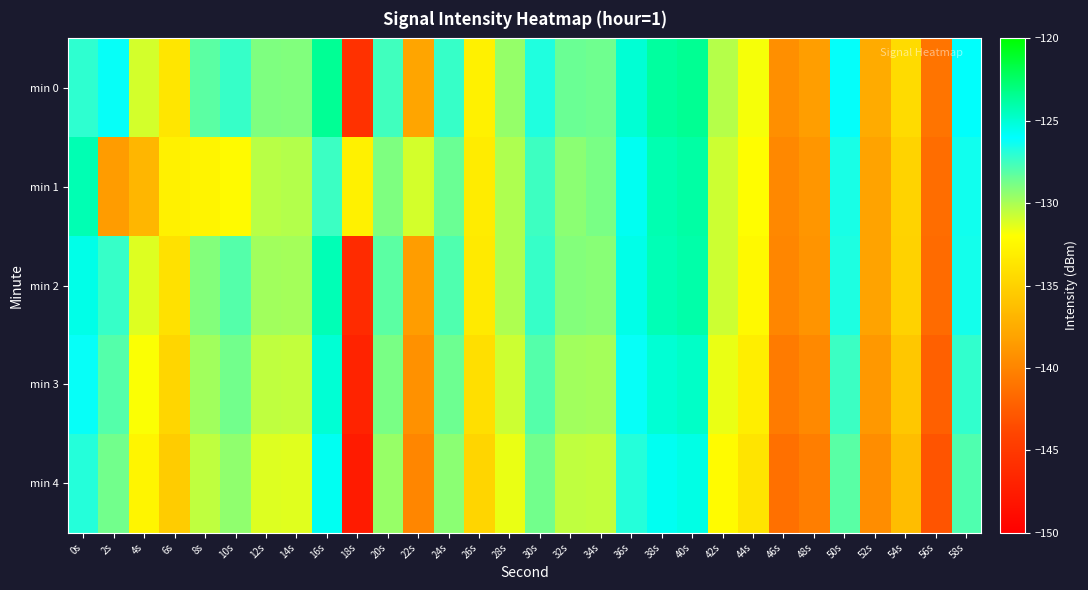

Which series has the largest range (max minus min)?

min 0